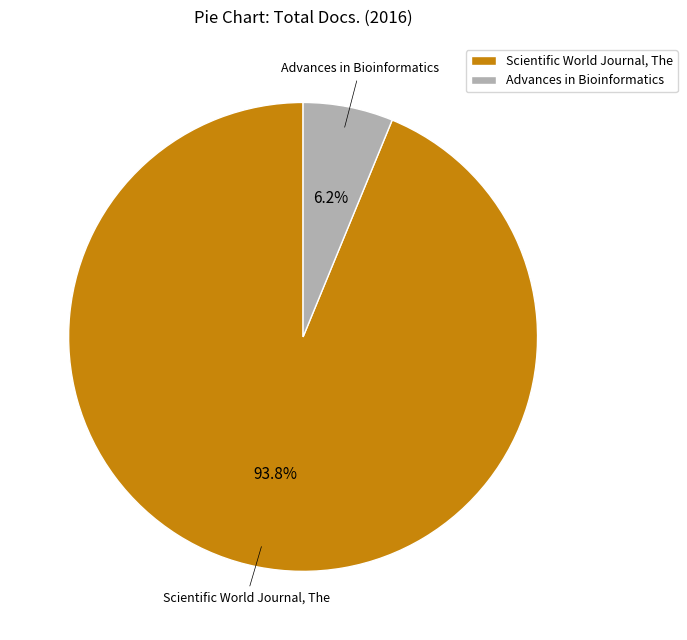

Combined, what portion of the pie is Advances in Bioinformatics and Scientific World Journal, The?

100.0%